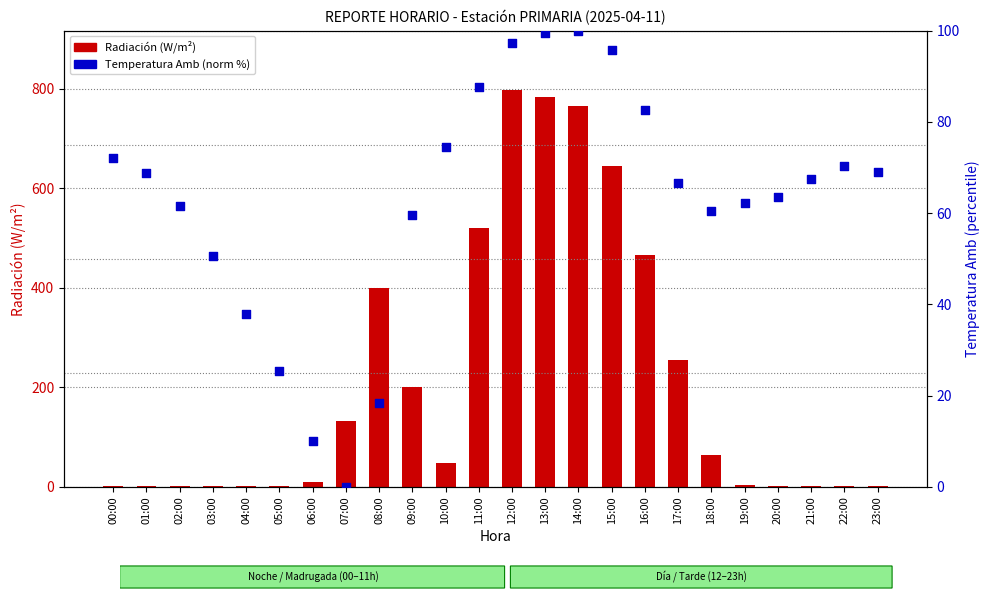

What are all the series names shown in the legend?

Radiación (W/m²), Temperatura Amb (norm %)